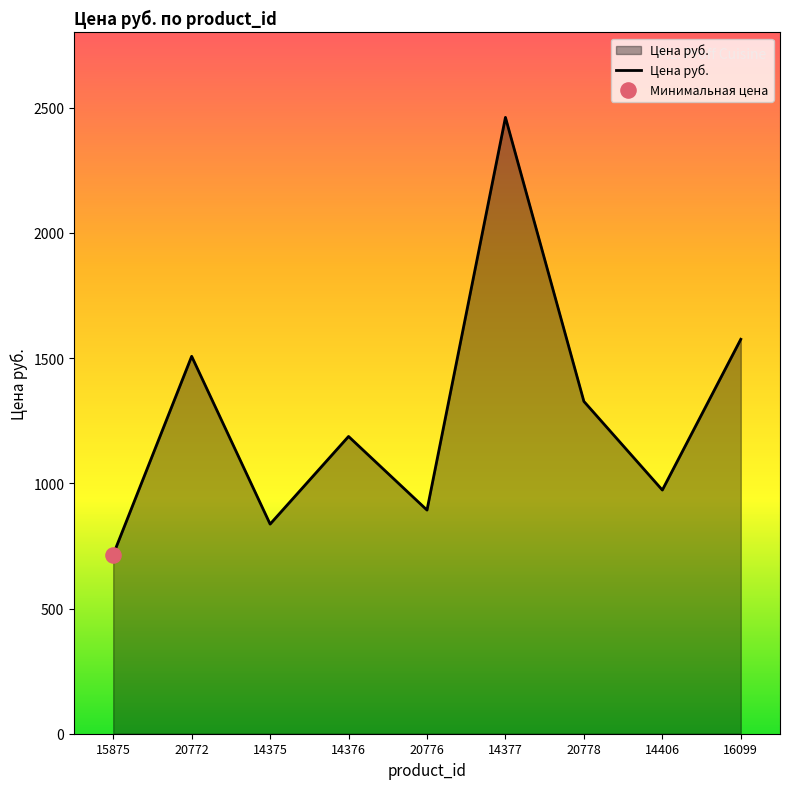

What is the change in value from 14376 to 20776?

-294